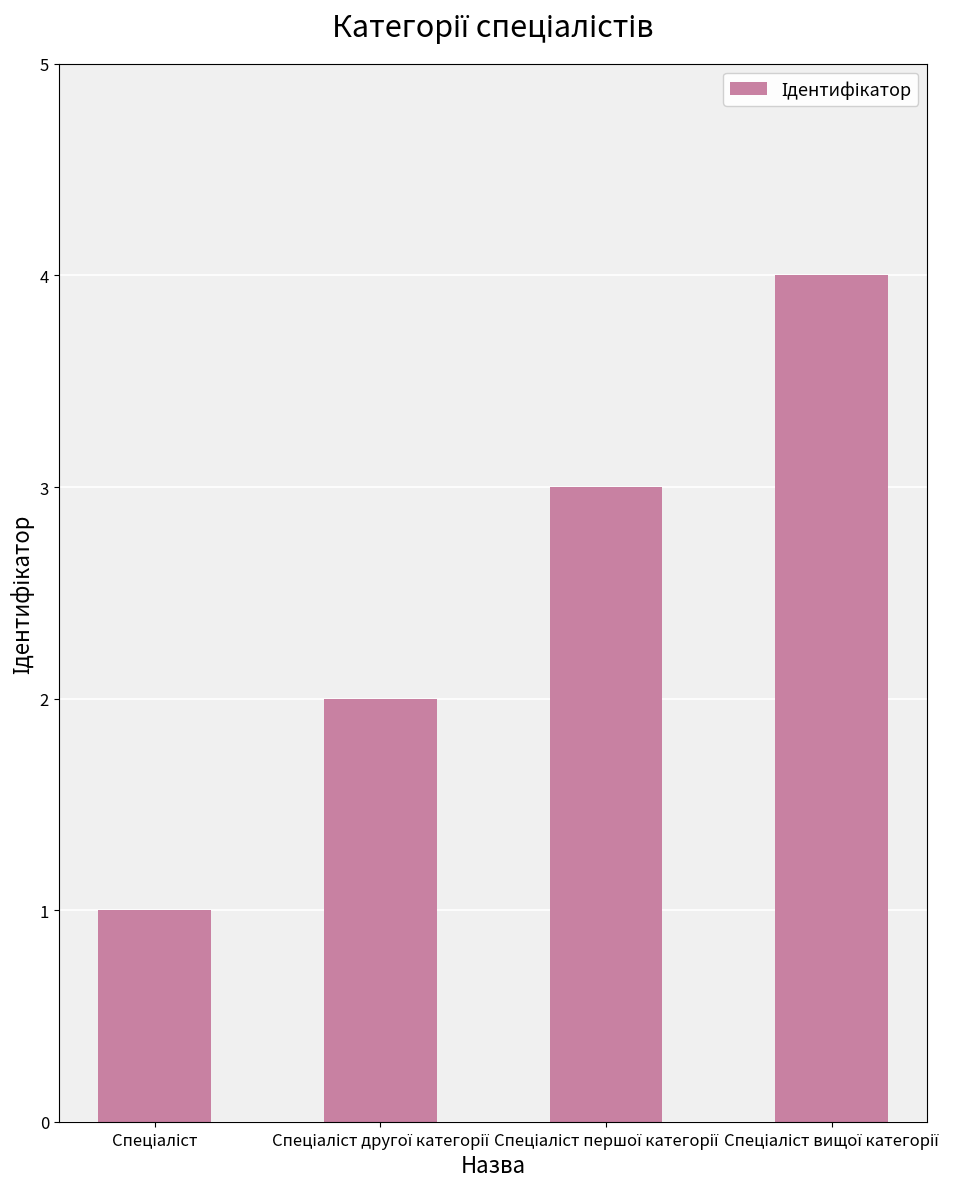

Reading left to right, list all the values displayed in this chart.

1	2	3	4